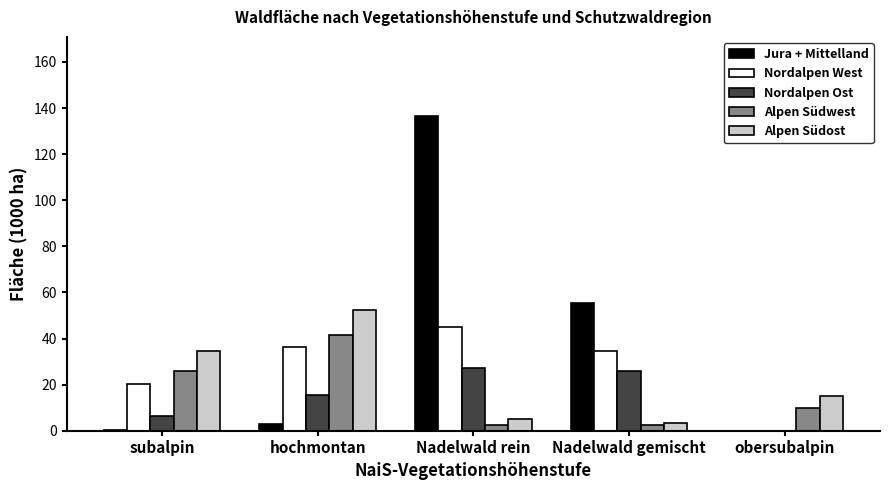

At which label does Nordalpen West first exceed 34?

hochmontan